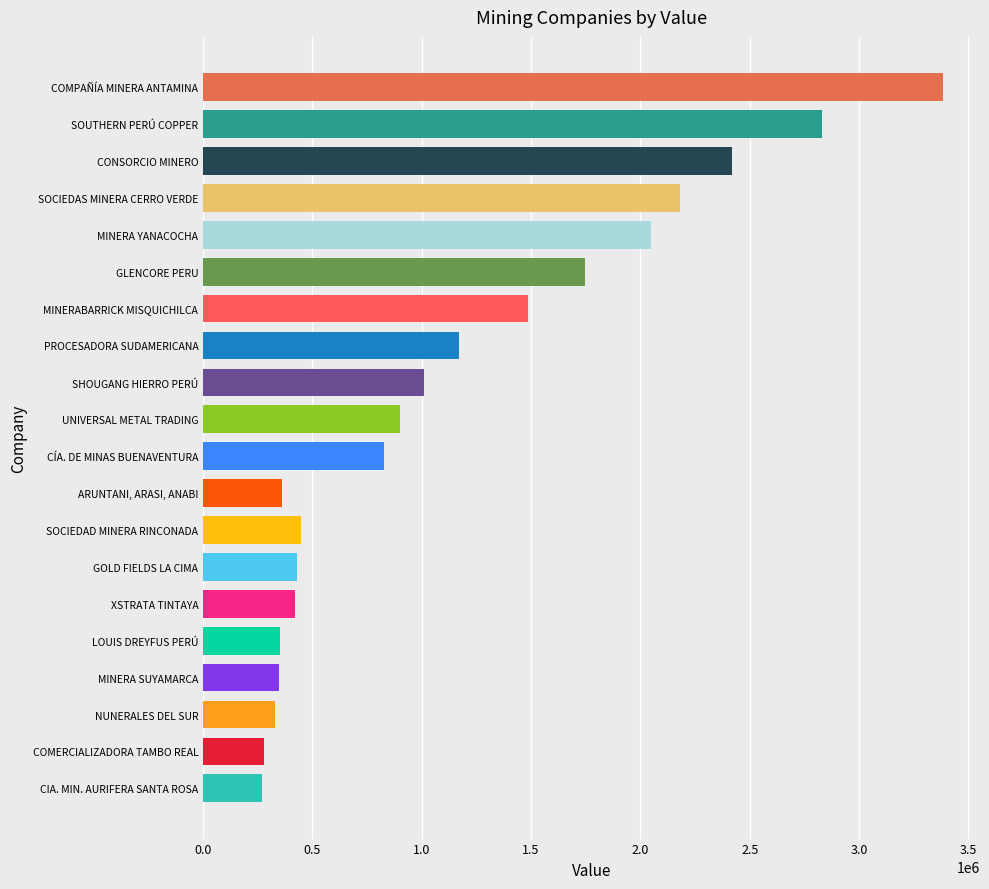

At which category does the chart reach its peak across all series?

COMPAÑÍA MINERA ANTAMINA